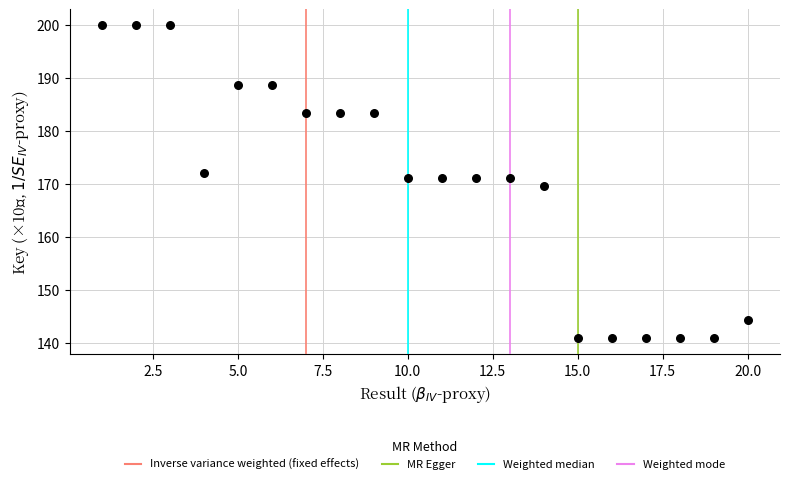

What is the range of X values (max minus min)?

19.0